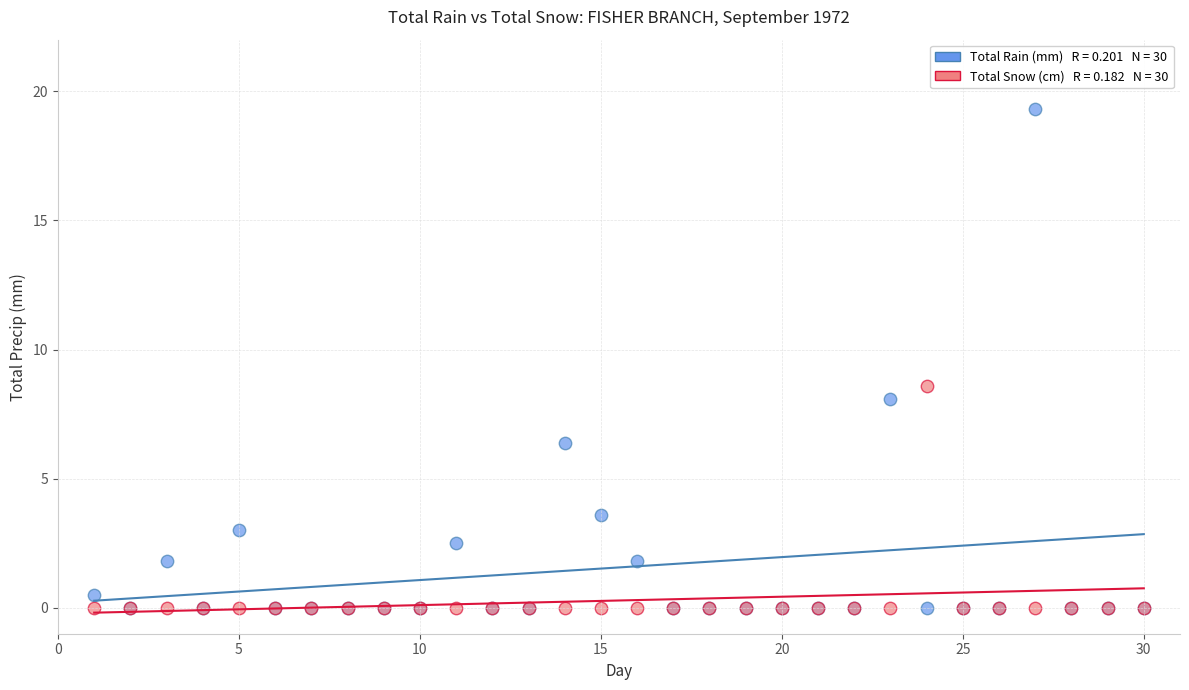

Across all series, what Y value is closest to 9?

8.6